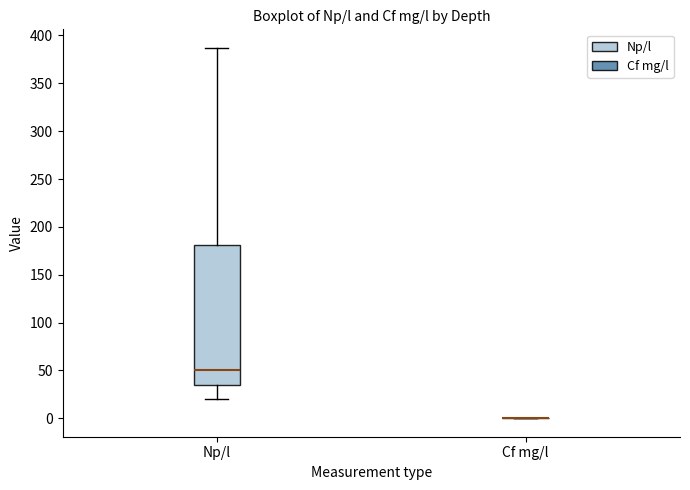

Comparing the boxes themselves (not the whiskers), which one is the tallest?

Np/l